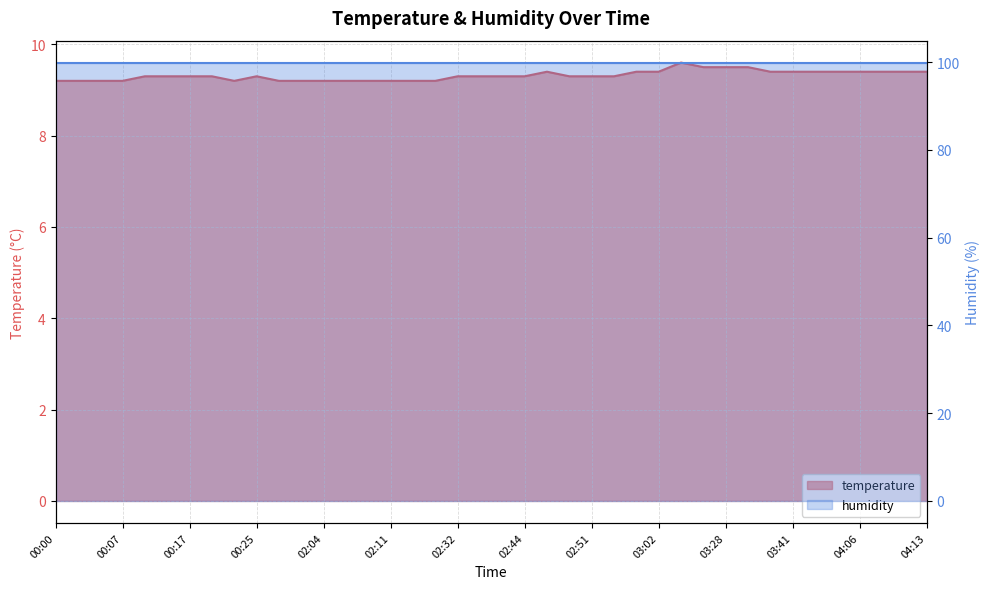

True or false: there are more than 2 points higher than both neighbors.

True